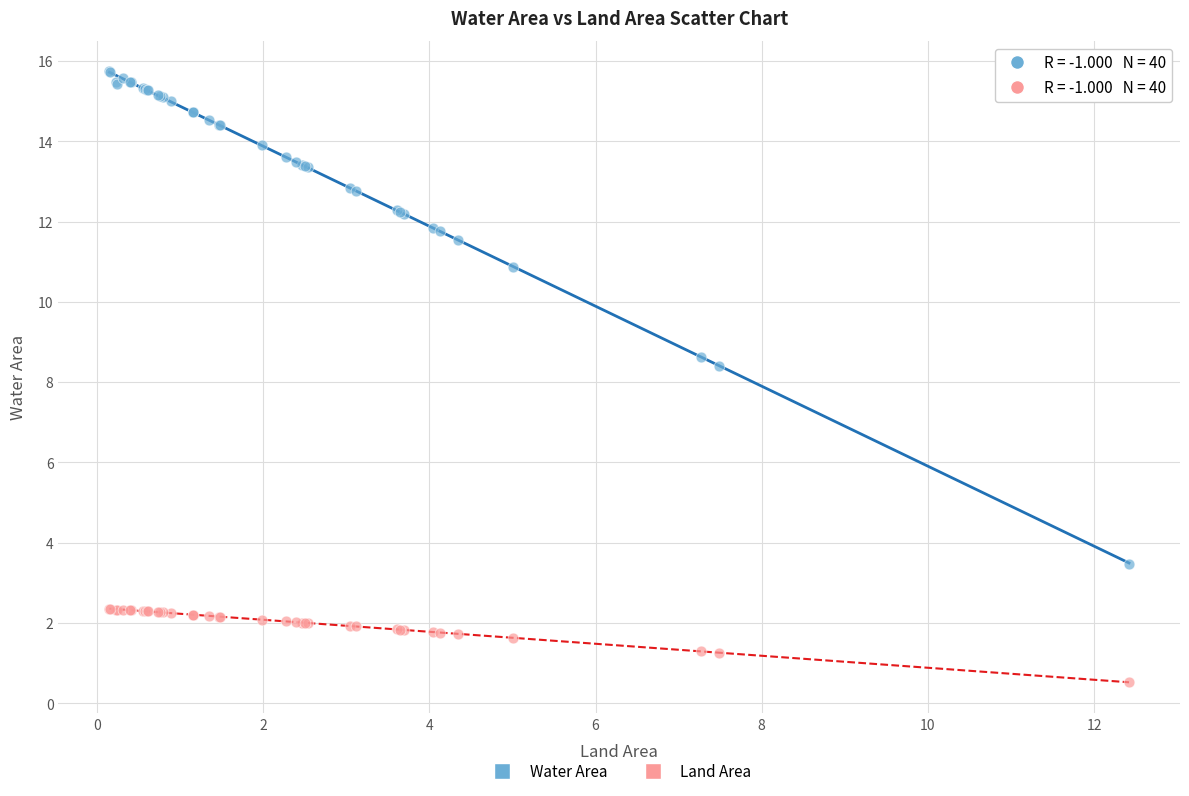

Which series has the widest spread of Y values?

Water Area